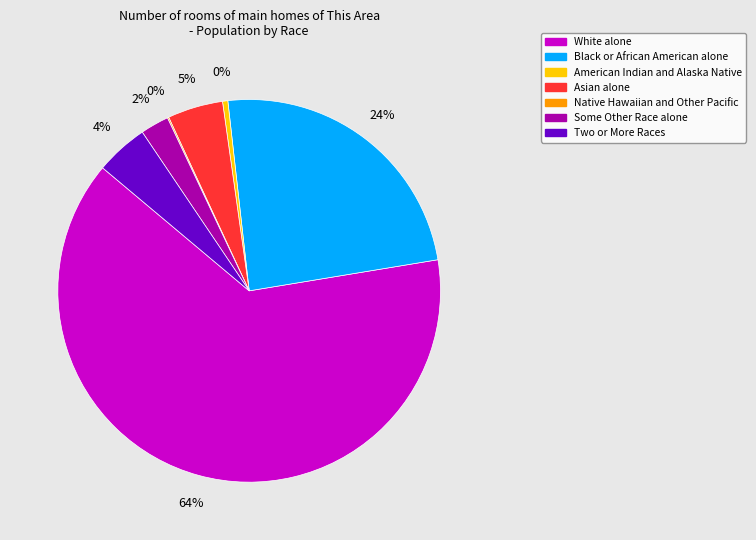

Combined, do White alone and Asian alone account for over 50%?

Yes